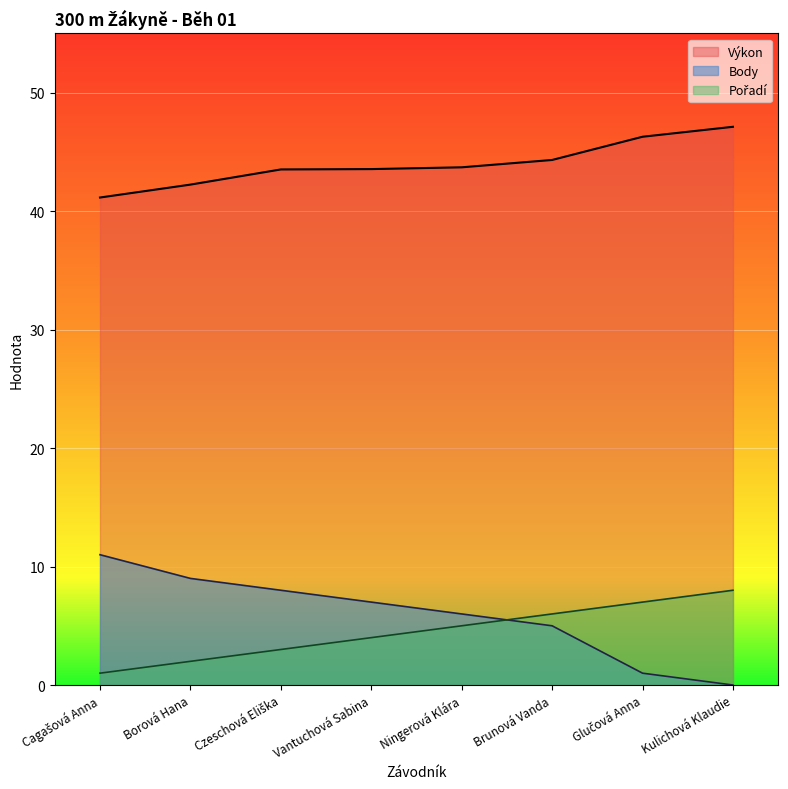

Does the chart display data point markers on the line(s)?

No